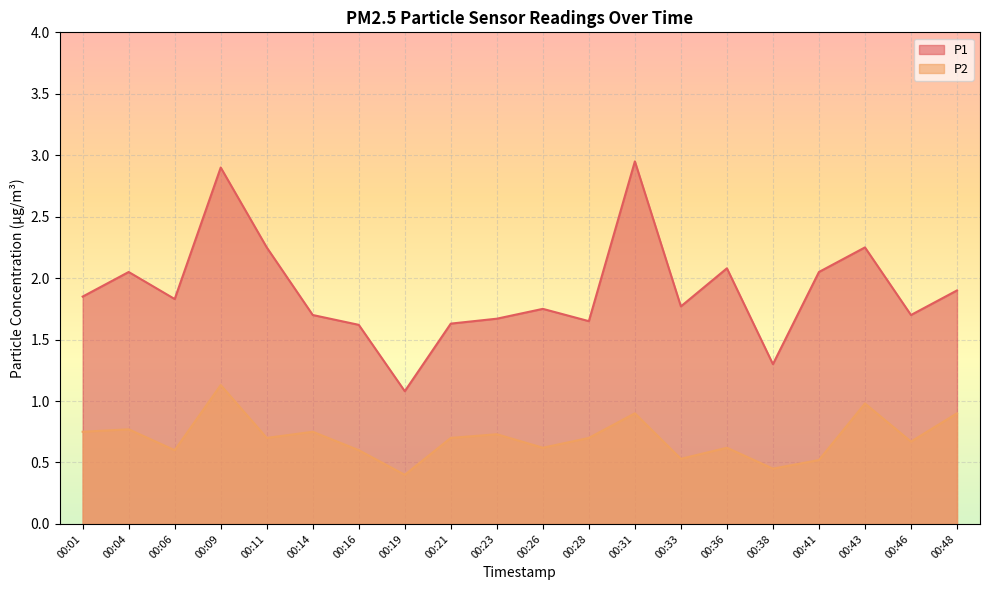

Count the number of categories in the chart.

20